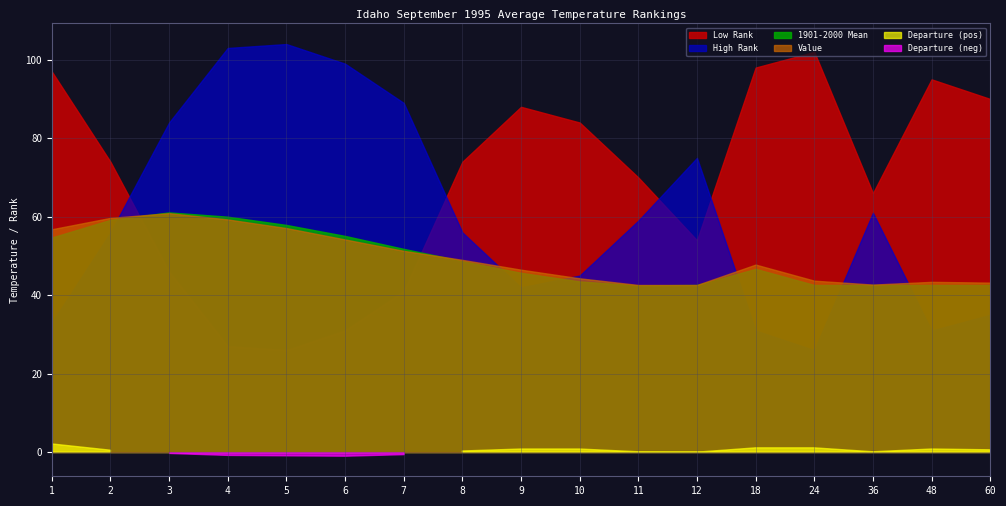

What is the difference between the 1901-2000 Mean values at 7 and 2?

7.4